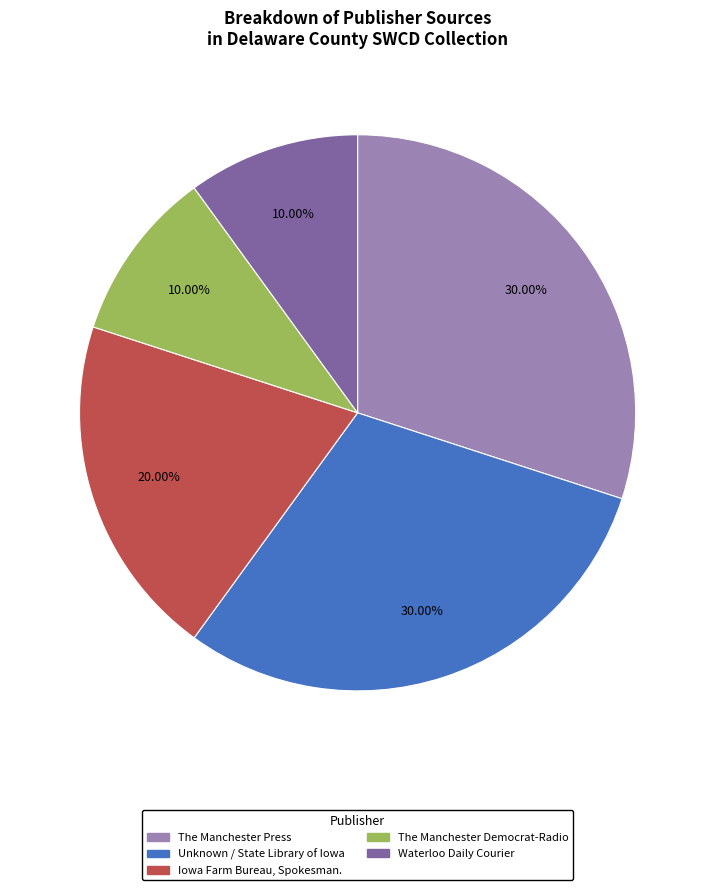

Approximately how many times larger is the value at Waterloo Daily Courier compared to Unknown / State Library of Iowa?

0.3